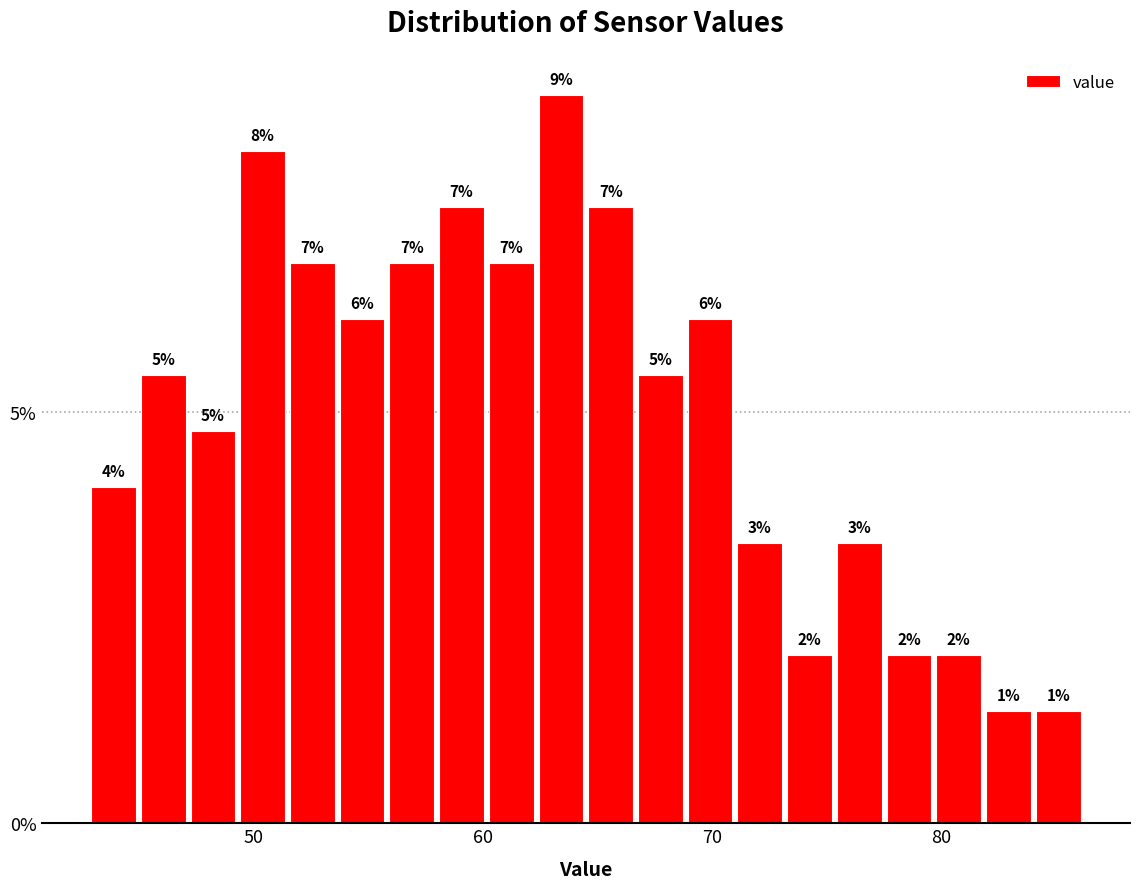

Read against the x-axis, roughly where is the centre of the tallest bar?

63